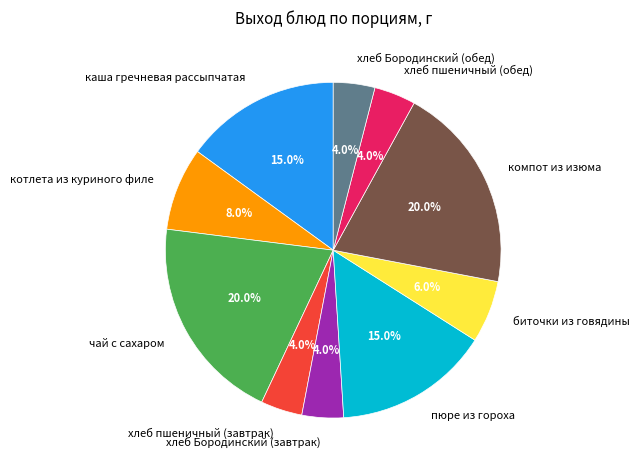

True or false: хлеб пшеничный (обед) accounts for 15% of the total.

False